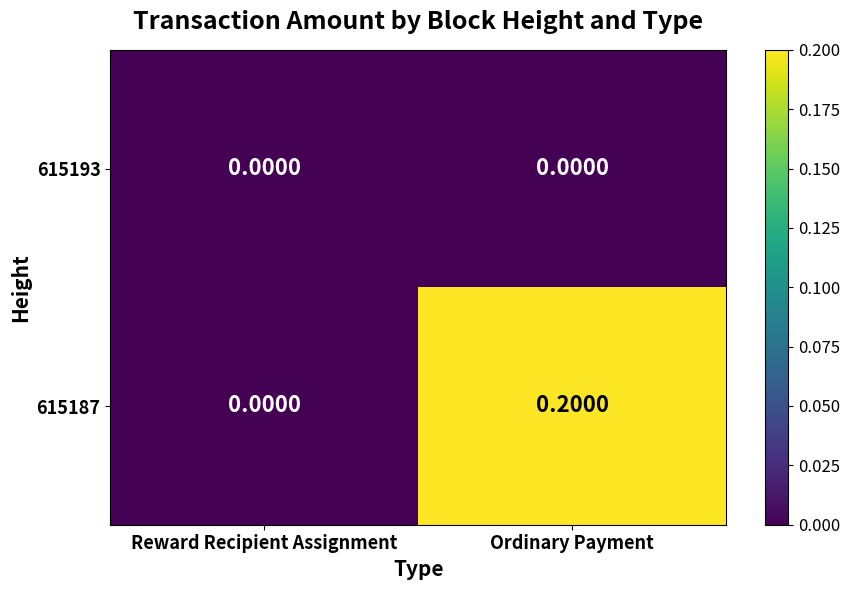

Where is 615187 nearest to the value 0?

Reward Recipient Assignment